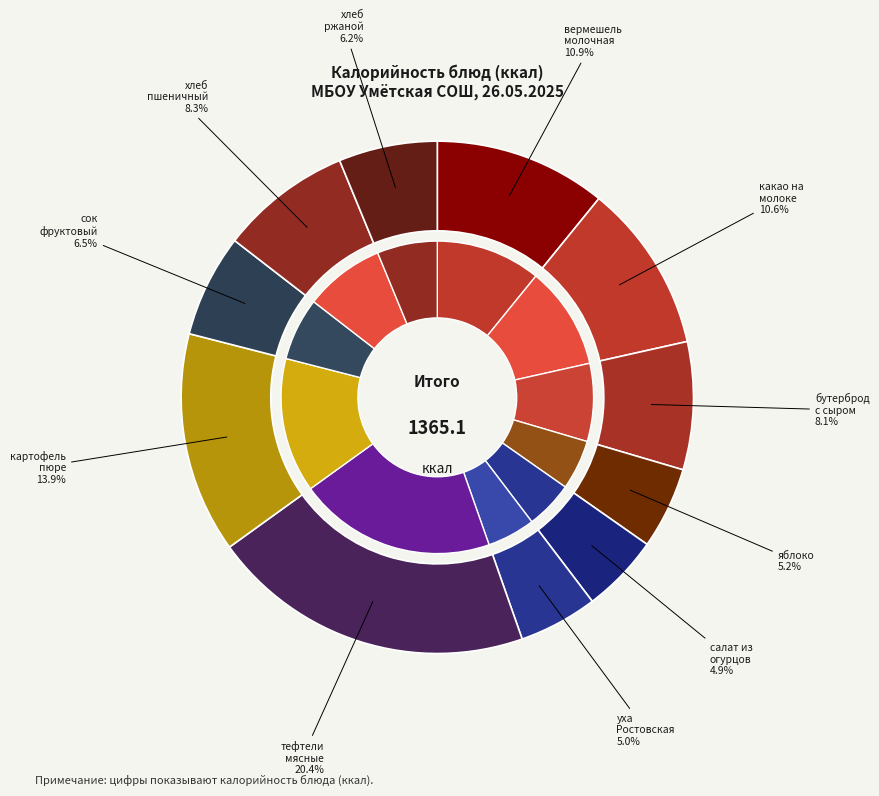

Is it true that какао на молоке is 1% of the pie?

False